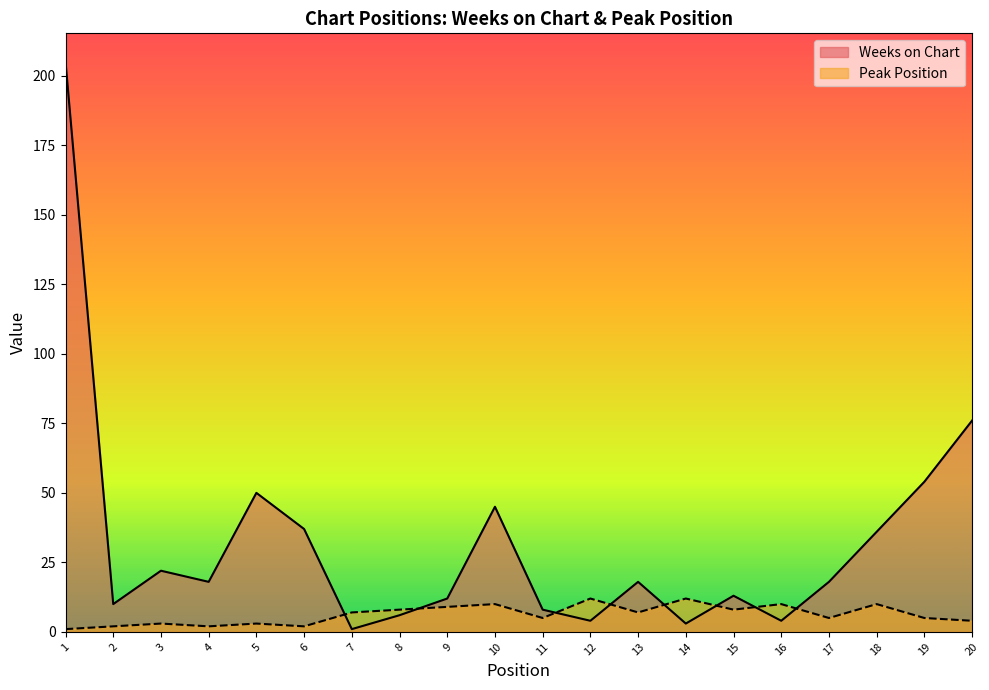

List the series in order of their overall mean, highest first.

Weeks on Chart, Peak Position